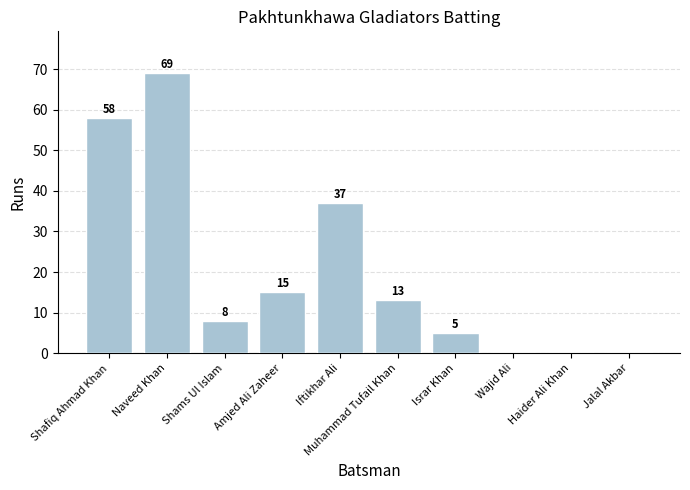

The chart shows a value of 0 at Wajid Ali. True or false?

True